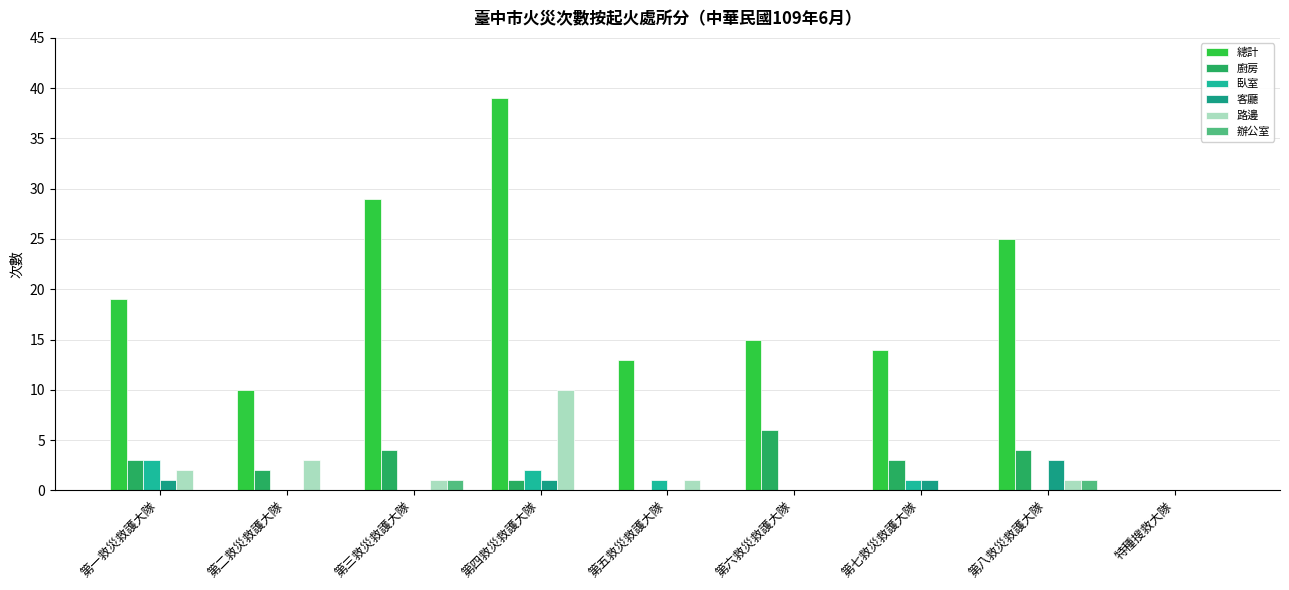

Reading left to right, what are all the values shown in this chart?

總計: 第一救災救護大隊=19	第二救災救護大隊=10	第三救災救護大隊=29	第四救災救護大隊=39	第五救災救護大隊=13	第六救災救護大隊=15	第七救災救護大隊=14	第八救災救護大隊=25	特種搜救大隊=0
廚房: 第一救災救護大隊=3	第二救災救護大隊=2	第三救災救護大隊=4	第四救災救護大隊=1	第五救災救護大隊=0	第六救災救護大隊=6	第七救災救護大隊=3	第八救災救護大隊=4	特種搜救大隊=0
臥室: 第一救災救護大隊=3	第二救災救護大隊=0	第三救災救護大隊=0	第四救災救護大隊=2	第五救災救護大隊=1	第六救災救護大隊=0	第七救災救護大隊=1	第八救災救護大隊=0	特種搜救大隊=0
客廳: 第一救災救護大隊=1	第二救災救護大隊=0	第三救災救護大隊=0	第四救災救護大隊=1	第五救災救護大隊=0	第六救災救護大隊=0	第七救災救護大隊=1	第八救災救護大隊=3	特種搜救大隊=0
路邊: 第一救災救護大隊=2	第二救災救護大隊=3	第三救災救護大隊=1	第四救災救護大隊=10	第五救災救護大隊=1	第六救災救護大隊=0	第七救災救護大隊=0	第八救災救護大隊=1	特種搜救大隊=0
辦公室: 第一救災救護大隊=0	第二救災救護大隊=0	第三救災救護大隊=1	第四救災救護大隊=0	第五救災救護大隊=0	第六救災救護大隊=0	第七救災救護大隊=0	第八救災救護大隊=1	特種搜救大隊=0